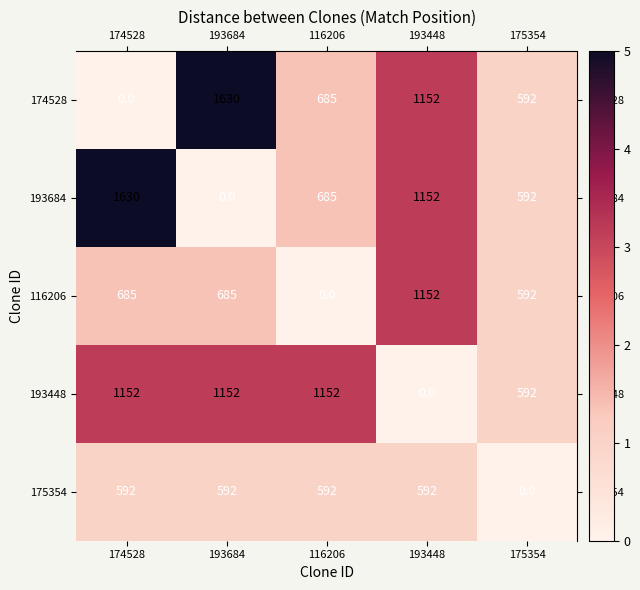

Where is 174528 nearest to the value 815?

116206